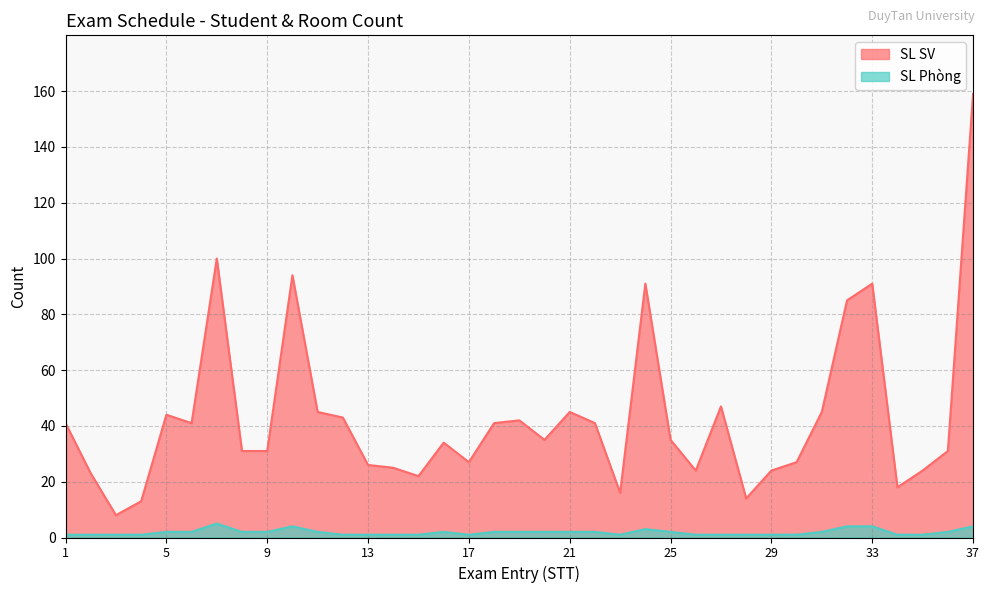

Reading left to right, what are all the values shown in this chart?

SL SV: 1=41	2=23	3=8	4=13	5=44	6=41	7=100	8=31	9=31	10=94	11=45	12=43	13=26	14=25	15=22	16=34	17=27	18=41	19=42	20=35	21=45	22=41	23=16	24=91	25=35	26=24	27=47	28=14	29=24	30=27	31=45	32=85	33=91	34=18	35=24	36=31	37=159
SL Phòng: 1=1	2=1	3=1	4=1	5=2	6=2	7=5	8=2	9=2	10=4	11=2	12=1	13=1	14=1	15=1	16=2	17=1	18=2	19=2	20=2	21=2	22=2	23=1	24=3	25=2	26=1	27=1	28=1	29=1	30=1	31=2	32=4	33=4	34=1	35=1	36=2	37=4